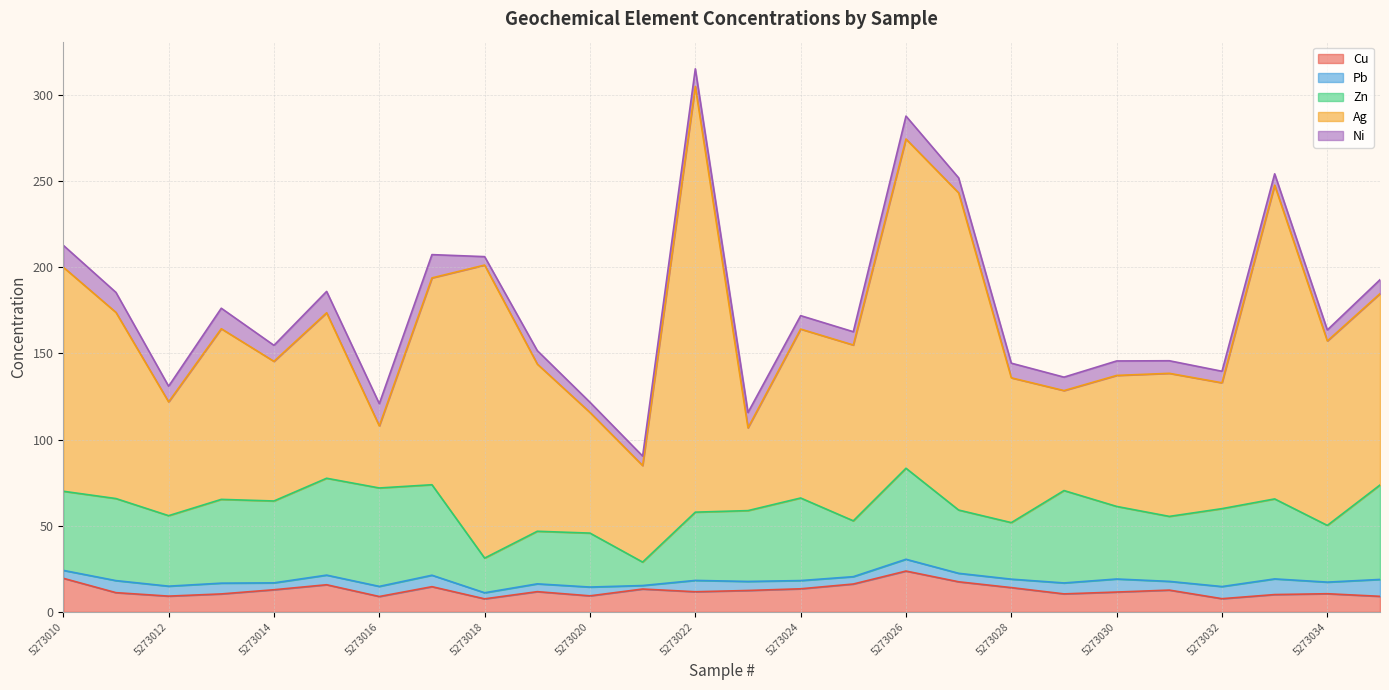

What is the maximum value for Ag?

247.0